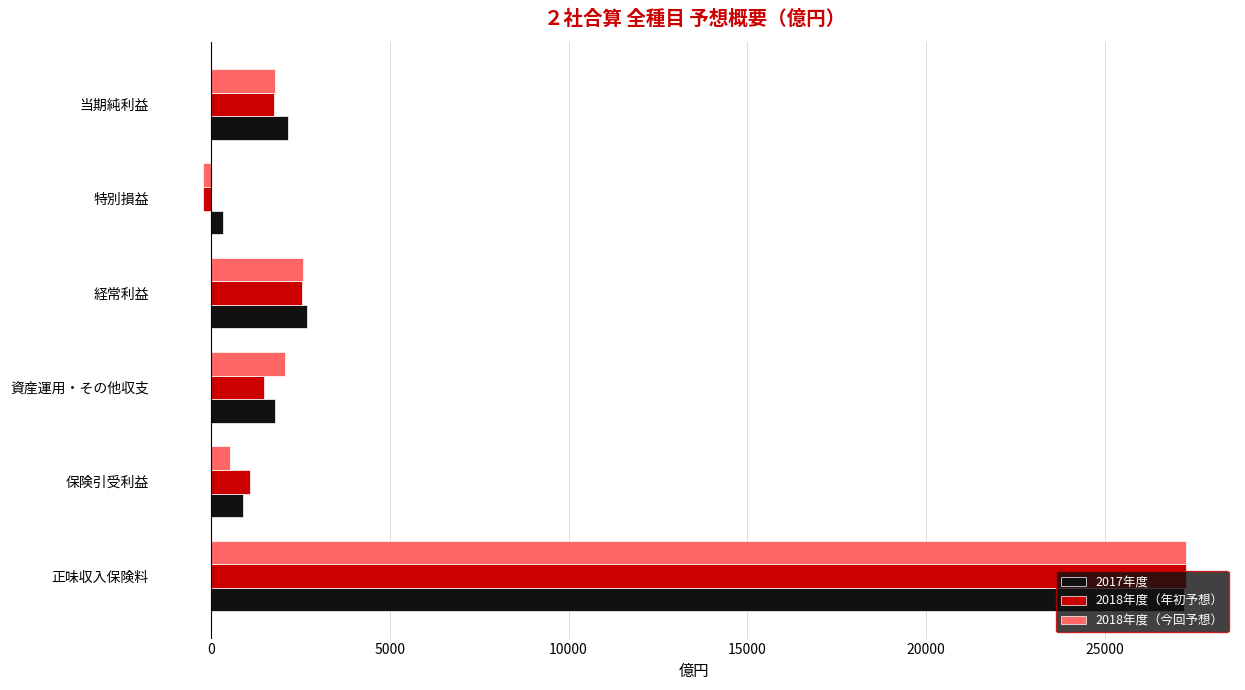

The 2018年度（年初予想） series shows 27260 at 正味収入保険料. True or false?

True